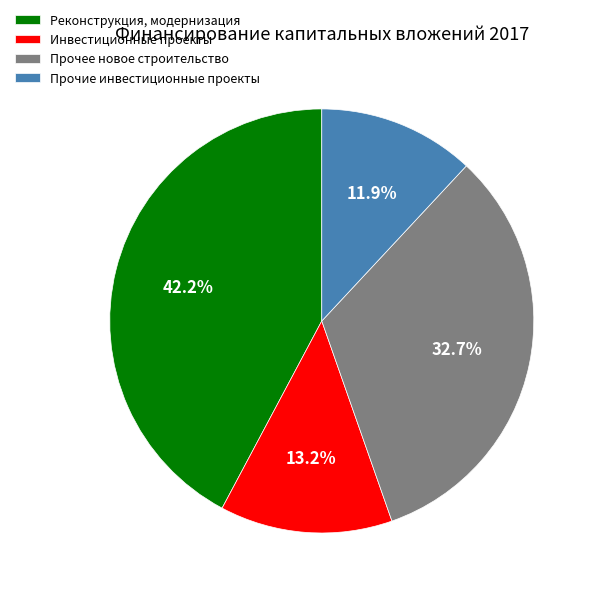

What is the largest slice in the pie chart?

Реконструкция, модернизация